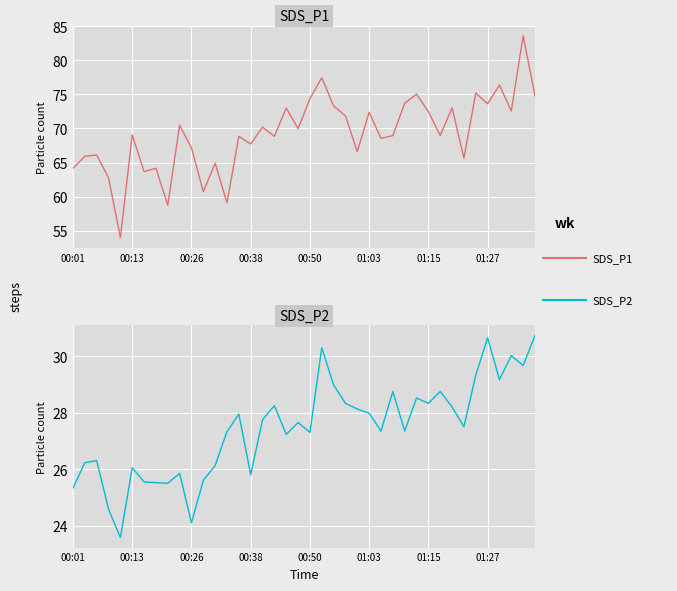

Rank the series at 22 from highest to lowest value.

SDS_P1, SDS_P2